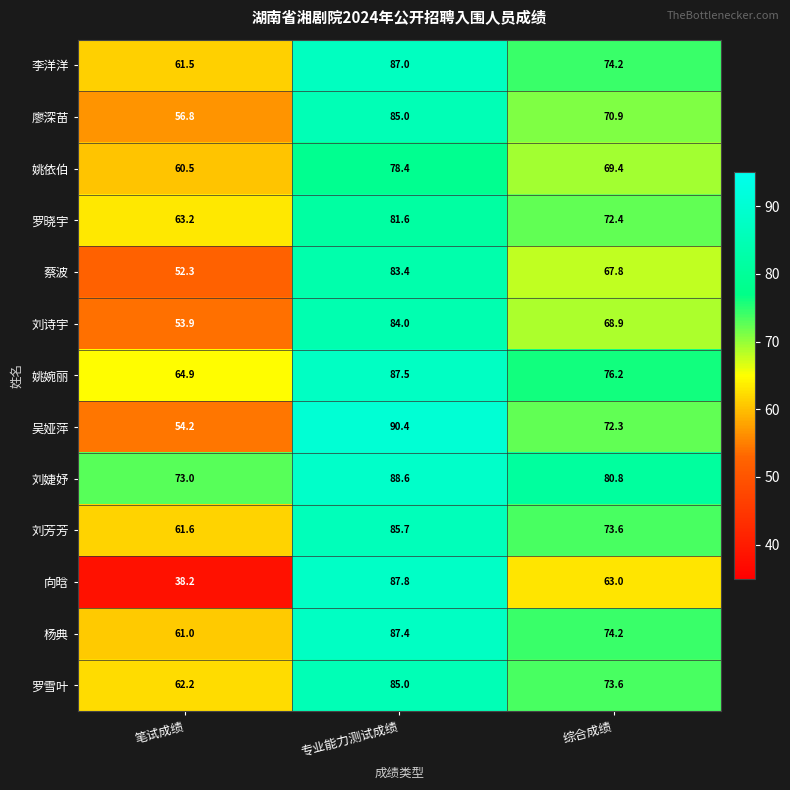

At which category does the chart reach its peak across all series?

专业能力测试成绩